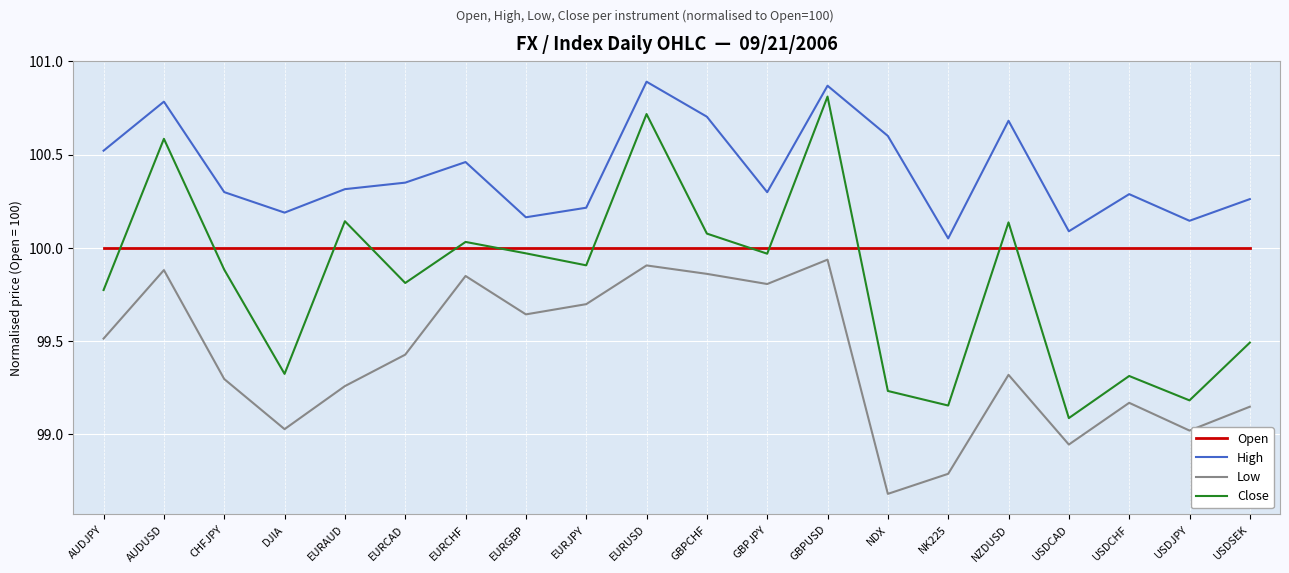

True or false: Low and High intersect in this chart.

False